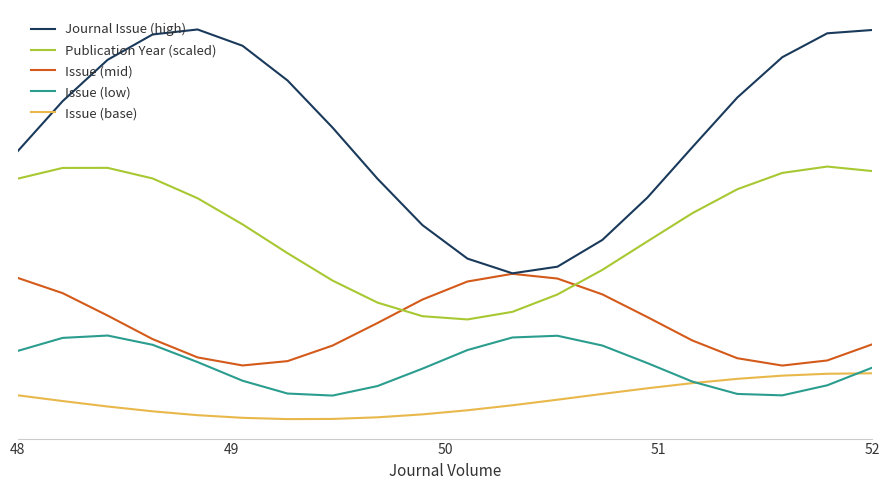

What are all the series names shown in the legend?

Journal Issue (high), Publication Year (scaled), Issue (mid), Issue (low), Issue (base)